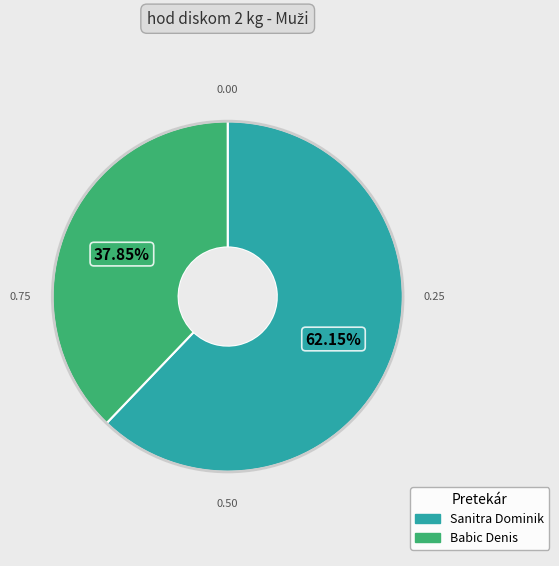

Count the number of slices in the pie.

2